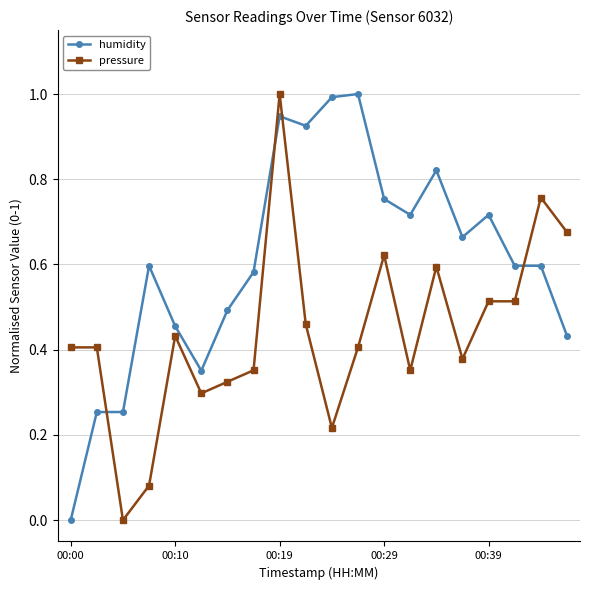

How many data points does each series have?

20